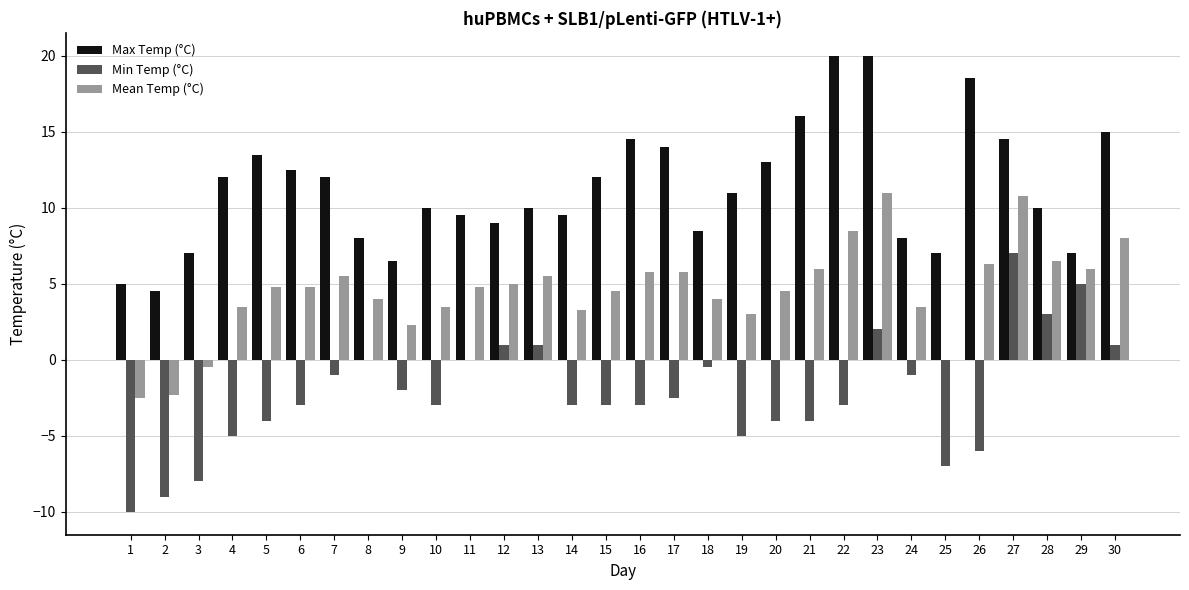

What is the total value across all series at 9?

6.8